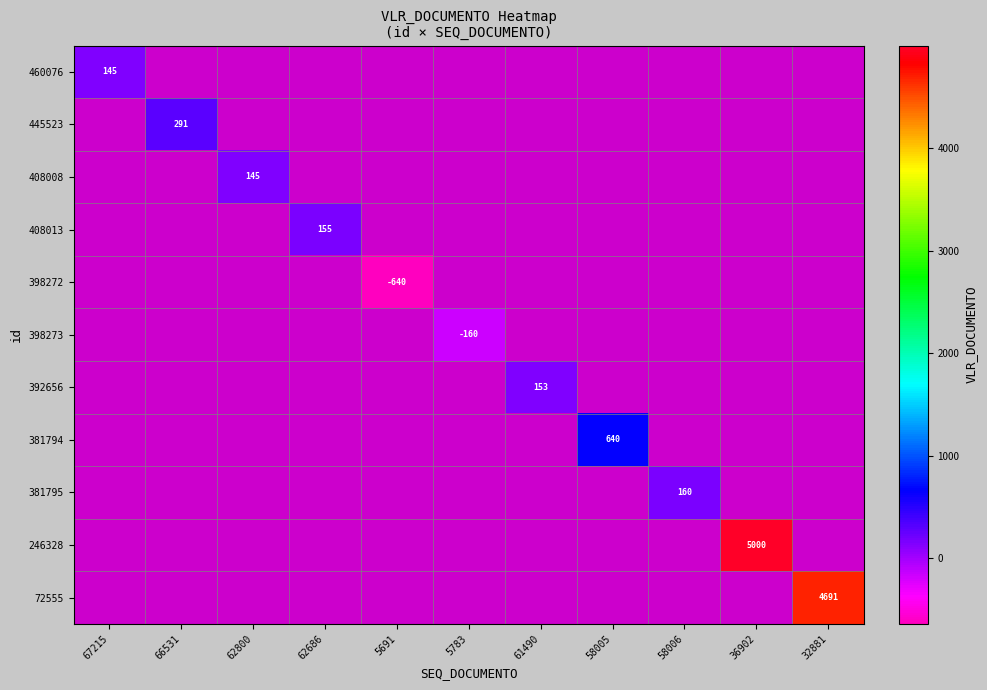

The value of 445523 at 66531 is 291. True or false?

True